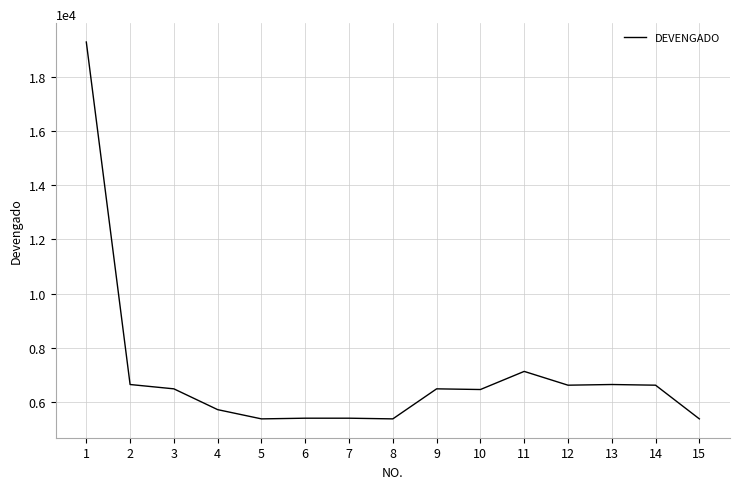

At which category does the chart reach its peak across all series?

1